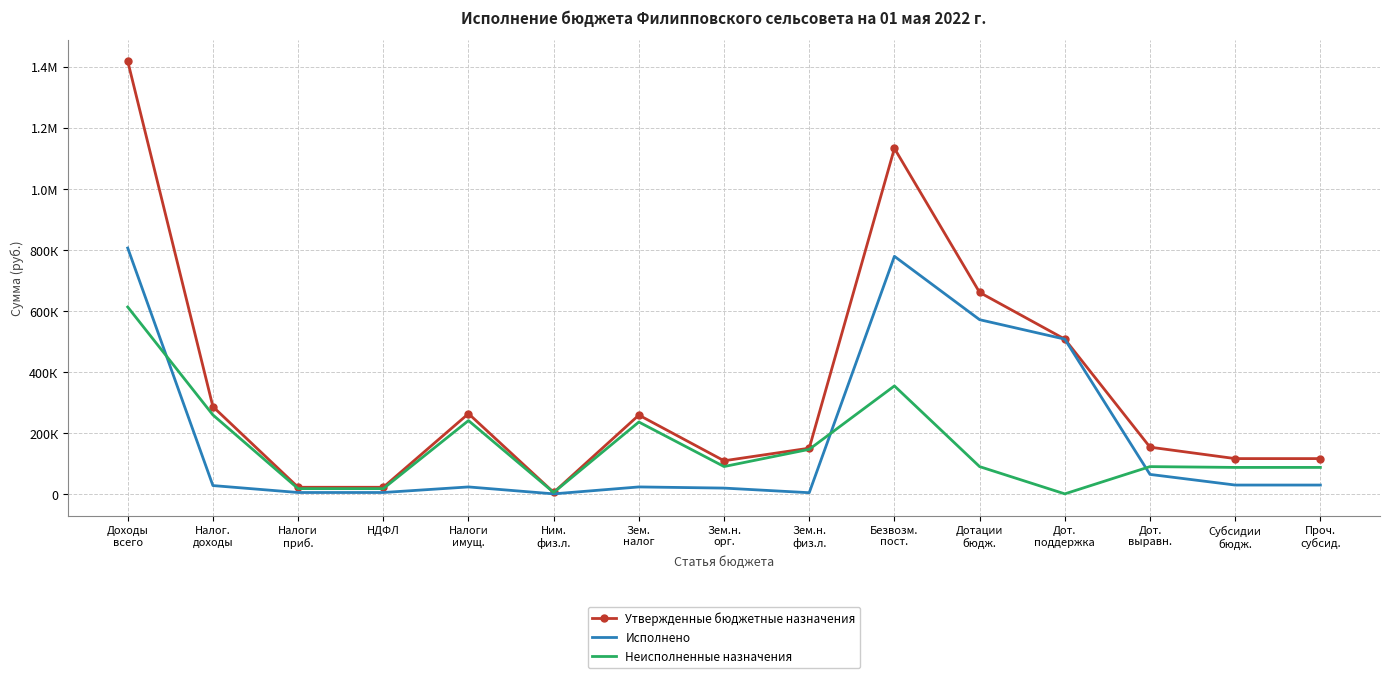

What is the spread (max minus min) of values at Проч.
субсид.?

86715.0